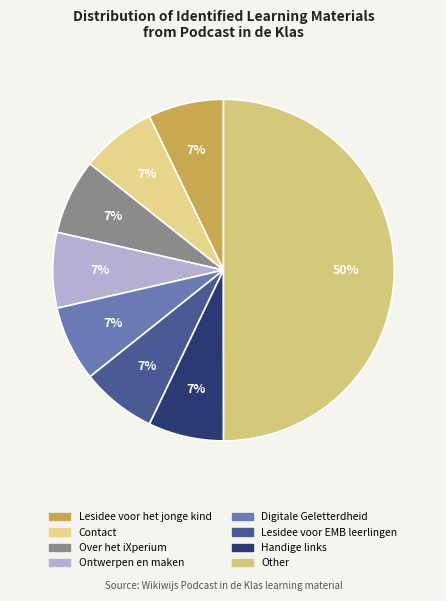

How many segments does this pie chart have?

8